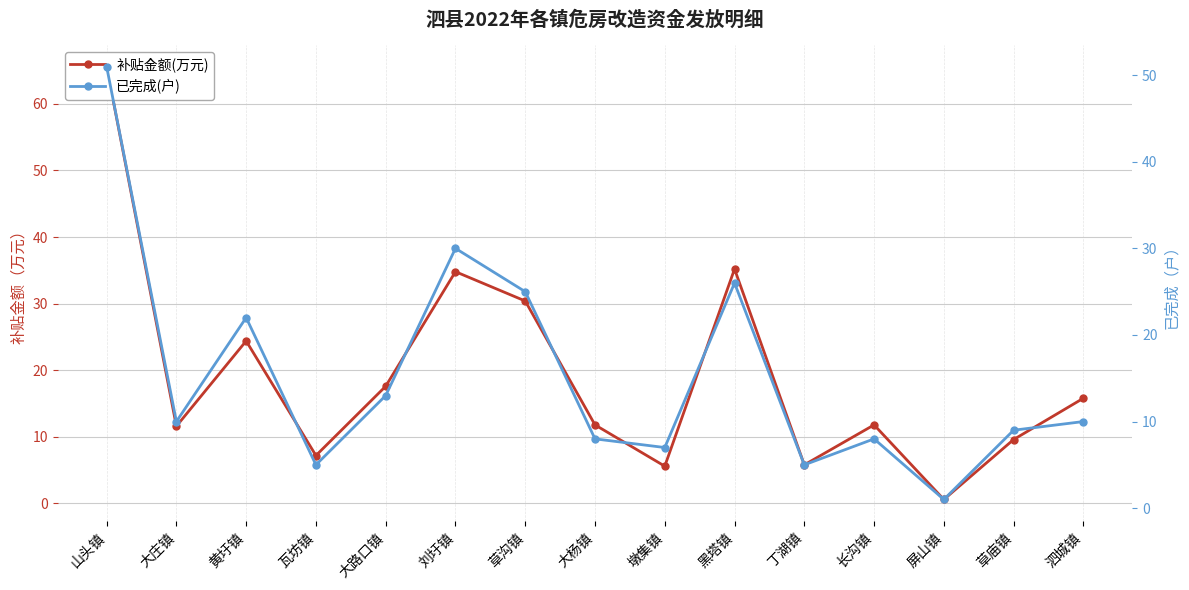

What is the maximum value shown in the chart?

65.6